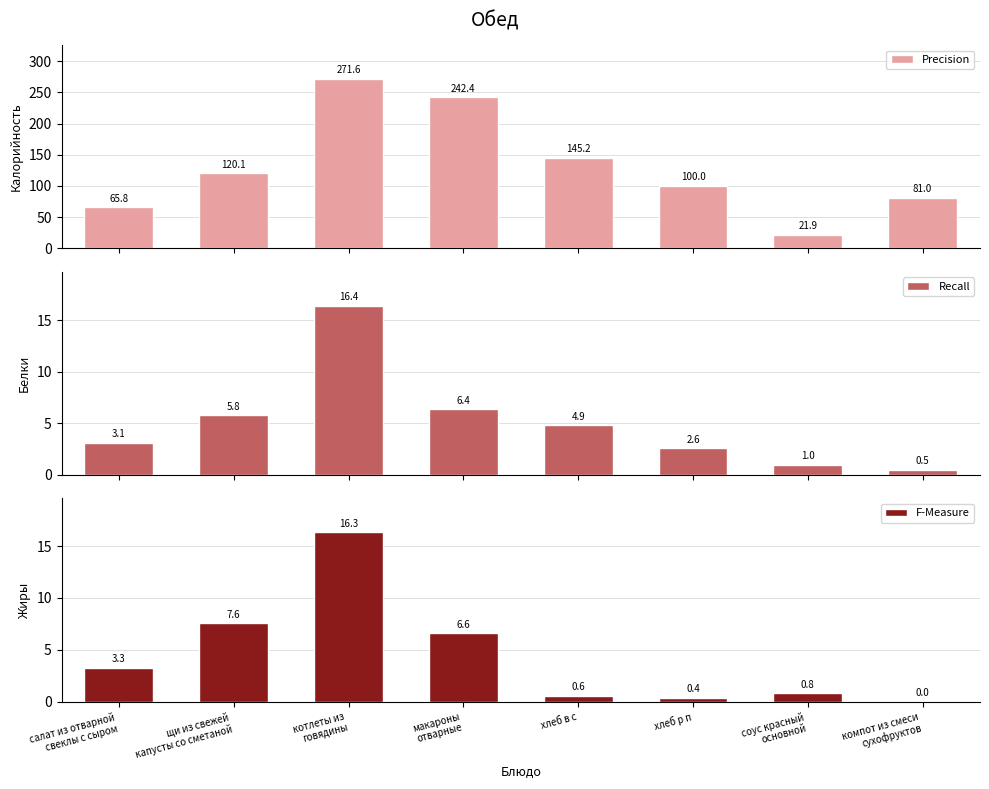

Reading left to right, transcribe all the data shown in this chart.

Precision: 65.8	120.1	271.6	242.4	145.2	100.0	21.9	81.0
Recall: 3.1	5.8	16.4	6.4	4.9	2.6	1.0	0.5
F-Measure: 3.3	7.6	16.3	6.6	0.6	0.4	0.8	0.0